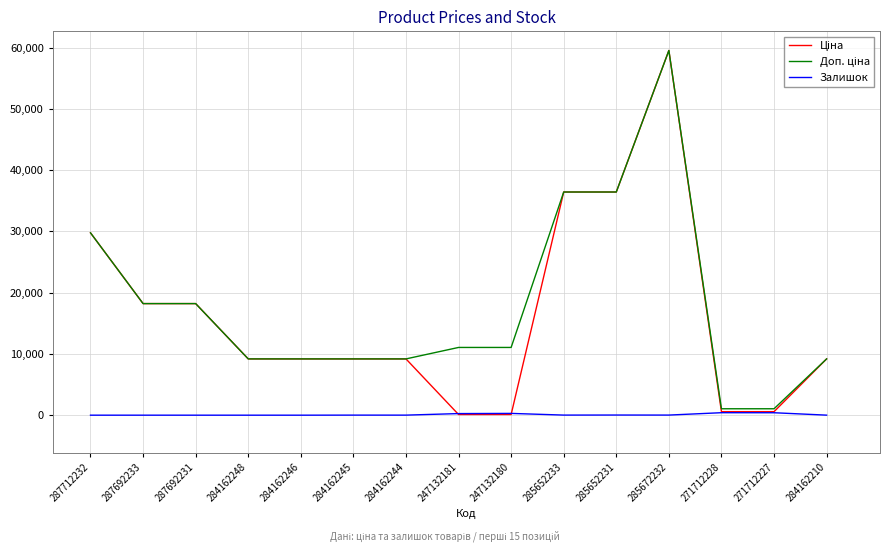

Which category has the highest value across all series?

285672232